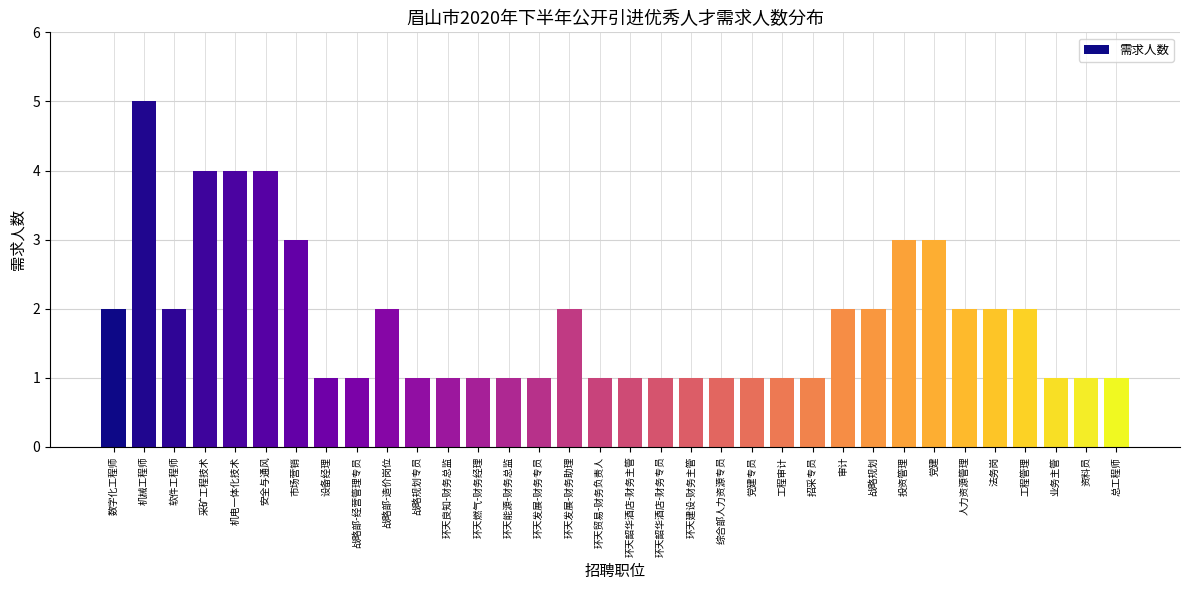

What is the label of the 24th bar from the left?

招采专员